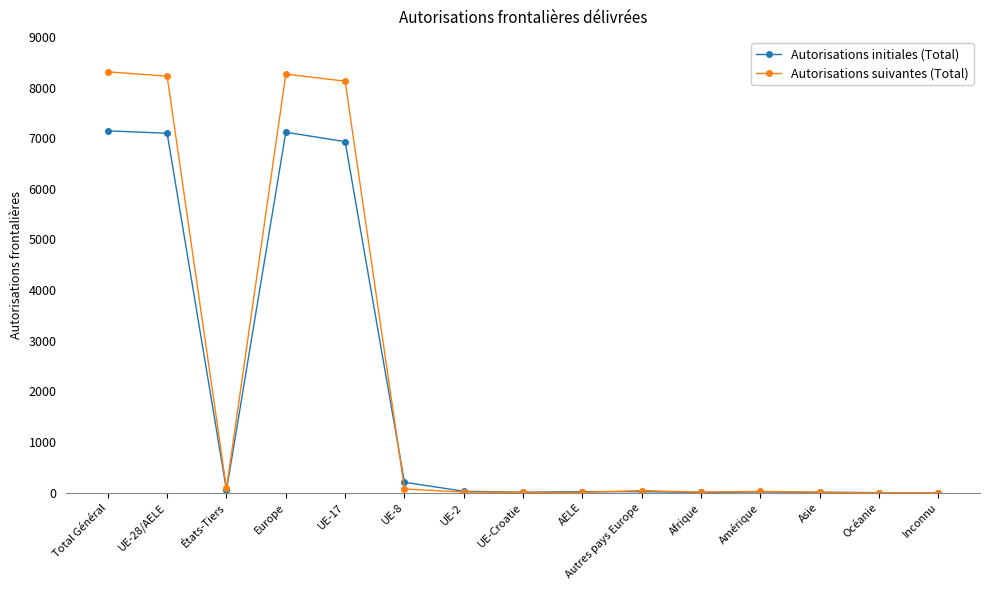

What is the total value across all series at UE-8?

278